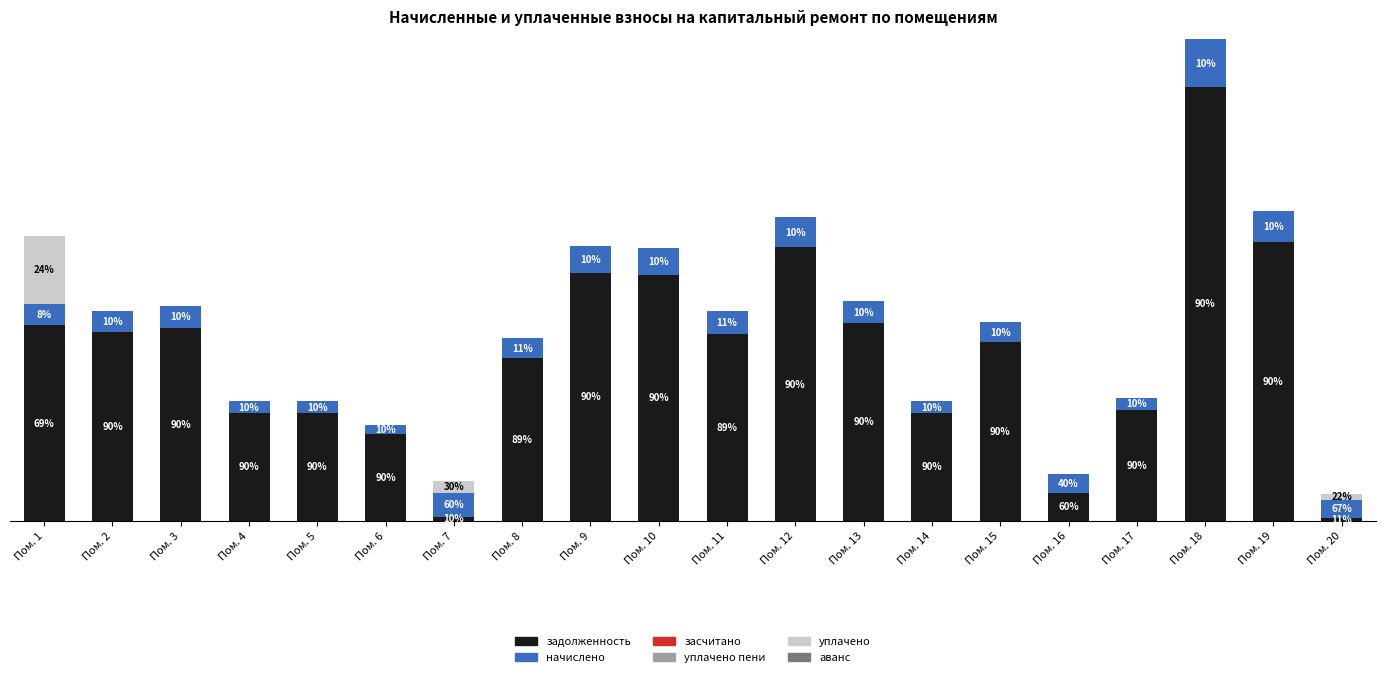

Between Пом. 7 and Пом. 20, which series saw the biggest shift?

уплачено